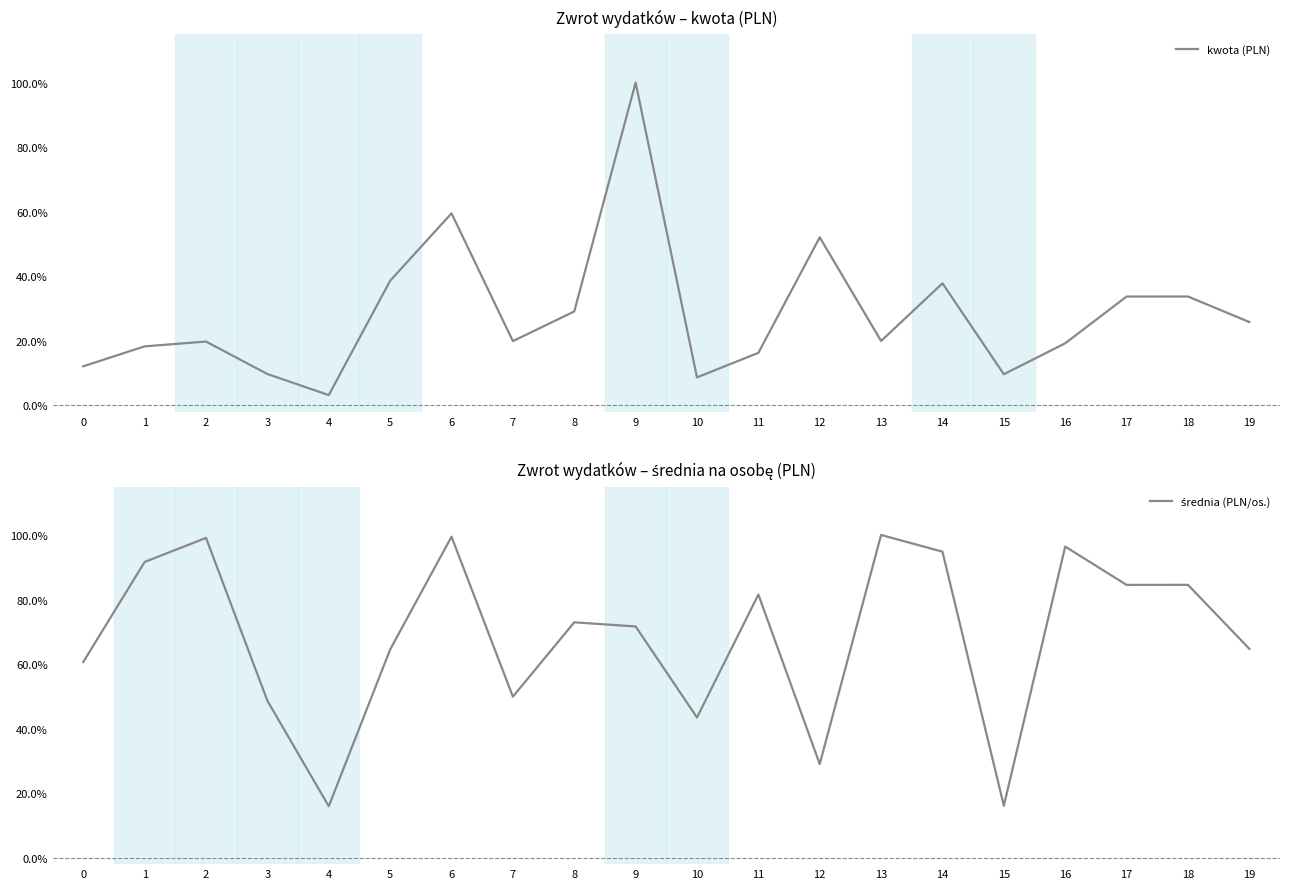

True or false: średnia (PLN/os.) has a value of 0.3 at 15.

False